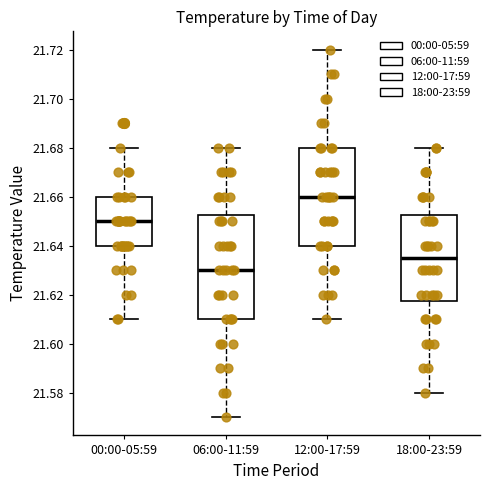

Which box is the tallest, from its lower edge to its upper edge?

06:00-11:59